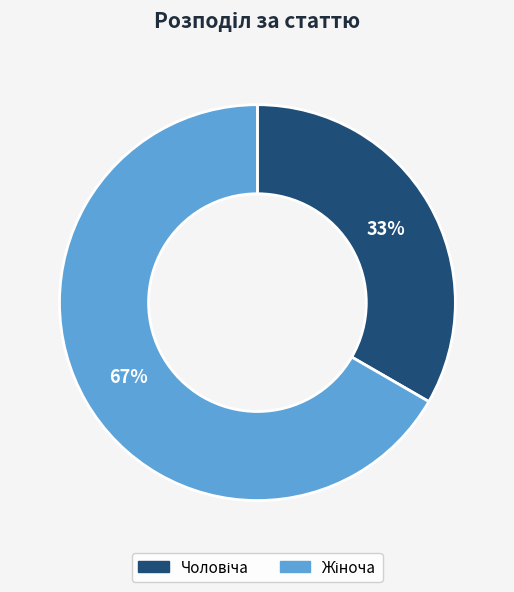

Does any single category account for the majority?

Yes